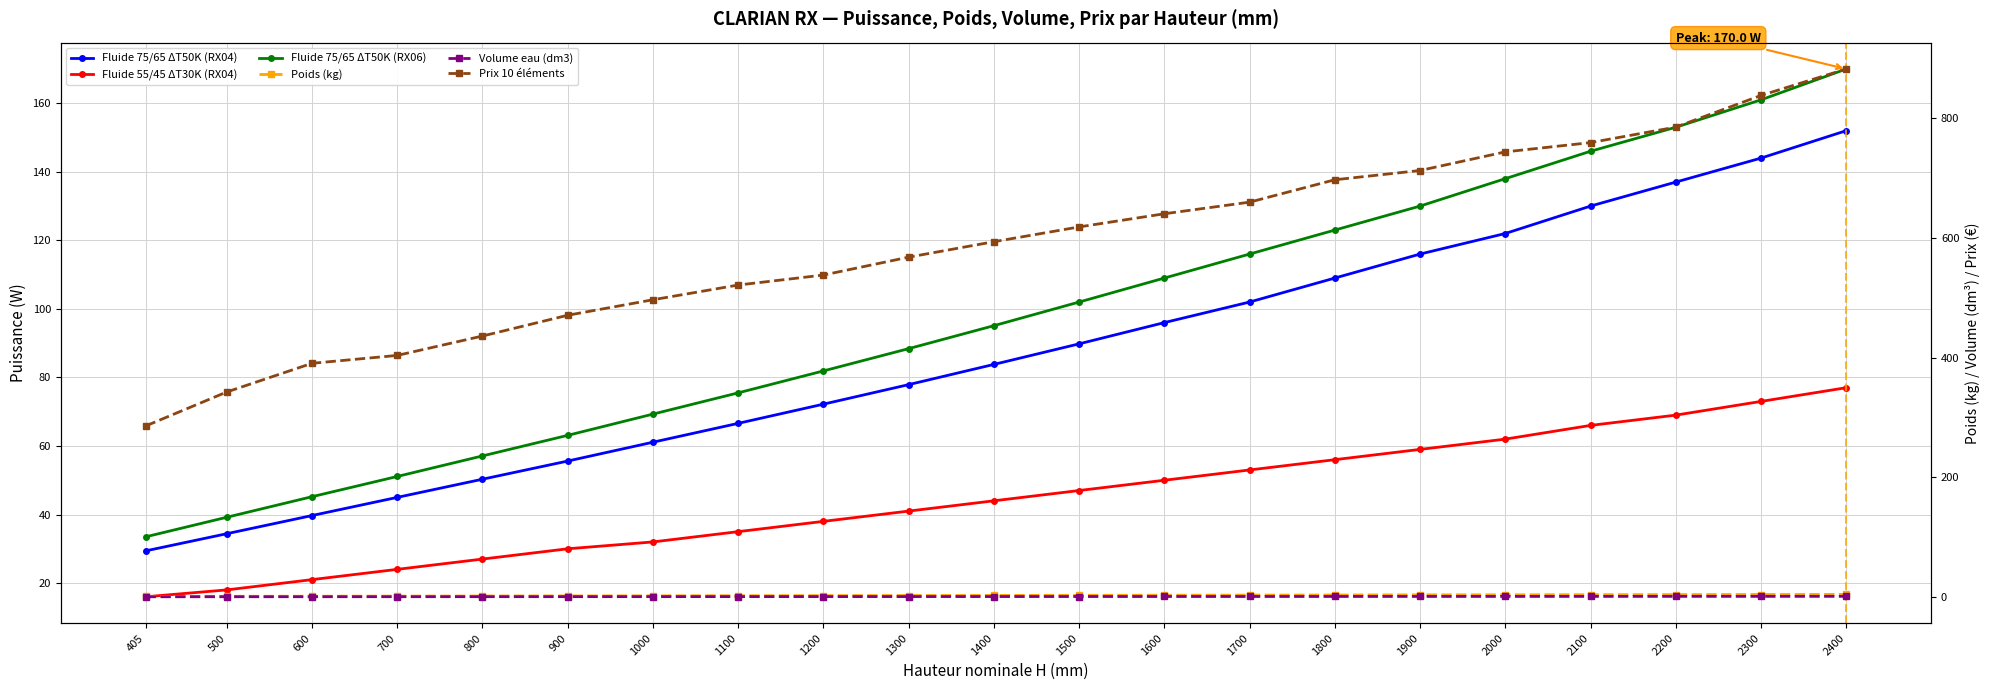

The value of Poids (kg) at 2400 is 4.1. True or false?

True